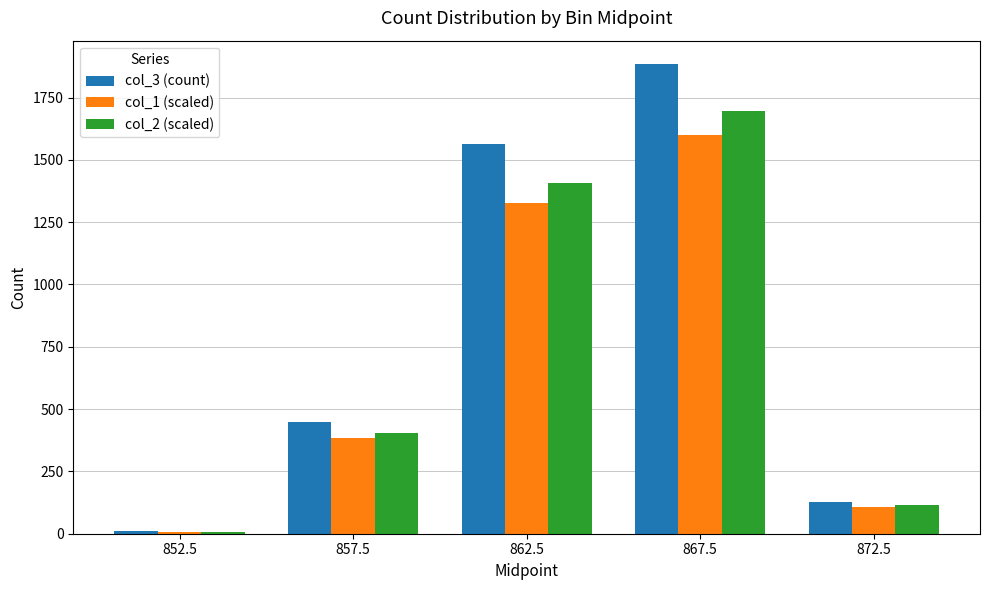

Which series has the widest spread of values?

col_3 (count)